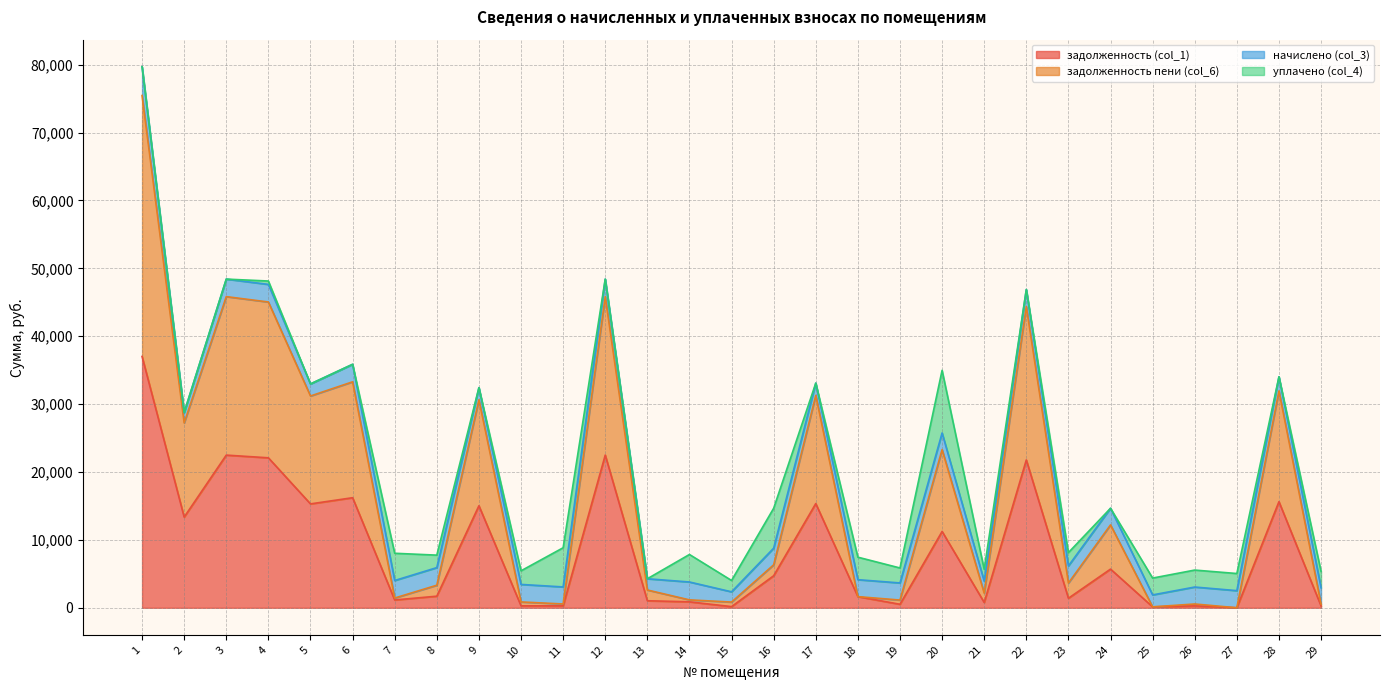

True or false: задолженность пени (col_6) and задолженность (col_1) cross at least once.

False